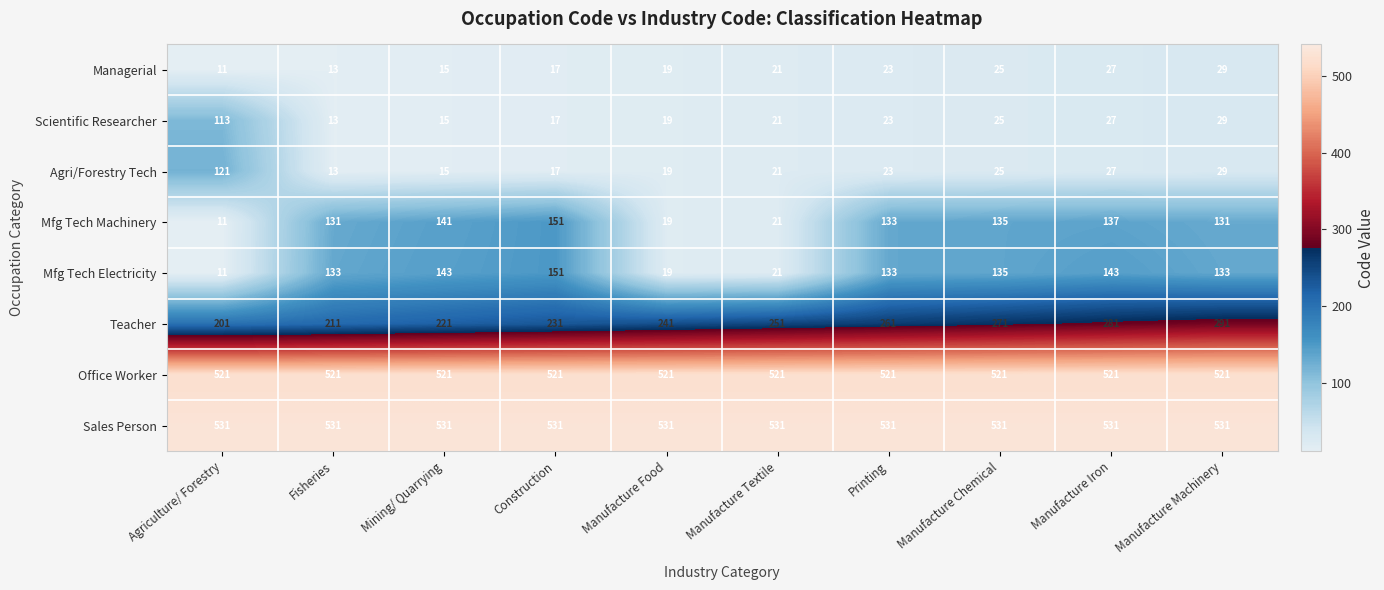

How many categories are shown in the chart?

10